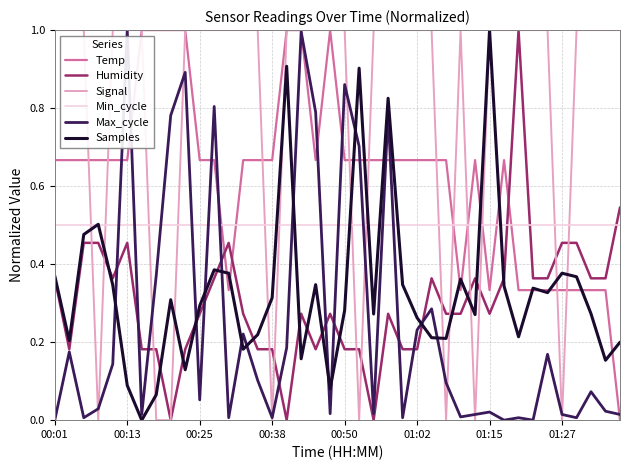

Which series has the largest total across all categories?

Signal